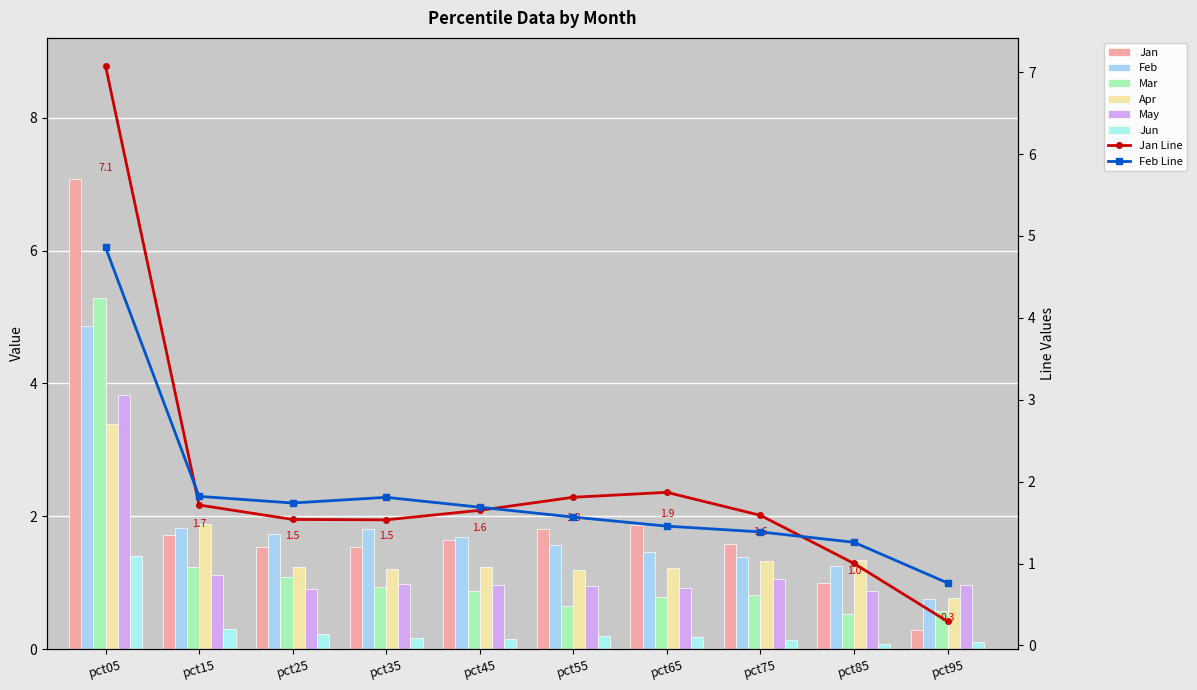

Where is Apr nearest to the value 2?

pct15